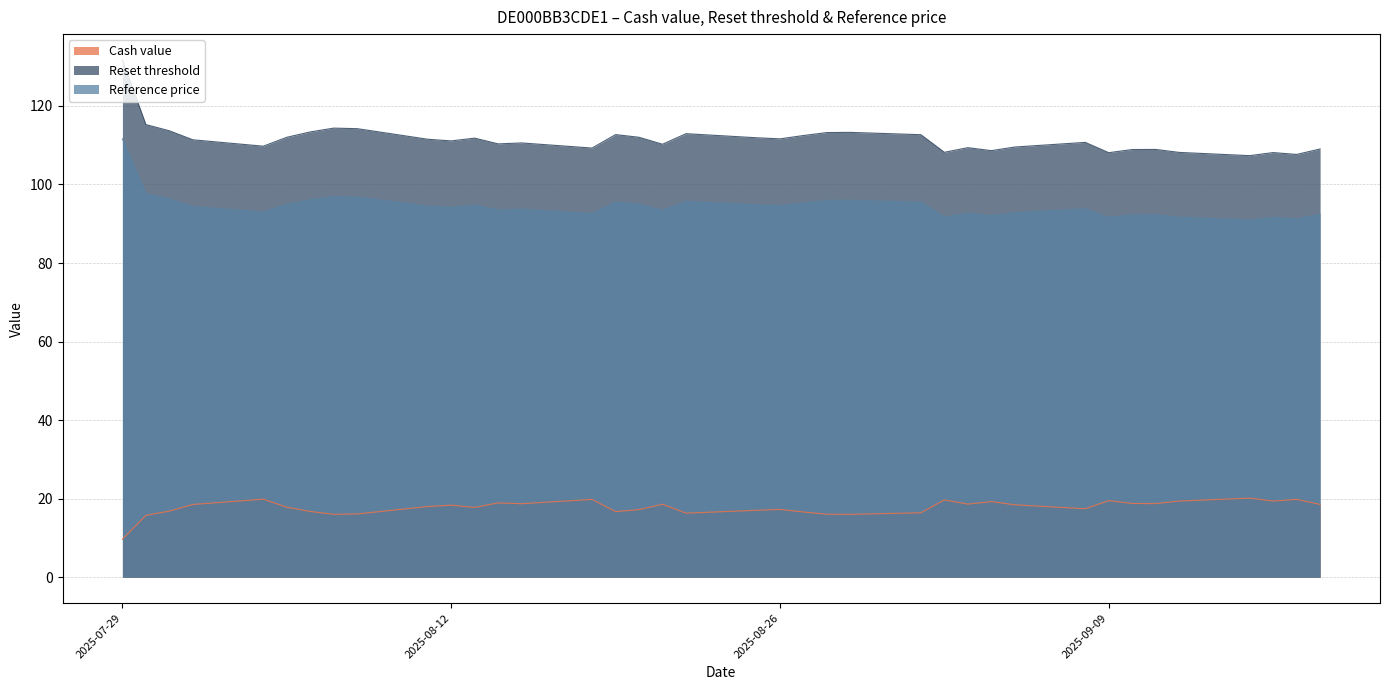

Which series has the widest spread of values?

Reset threshold